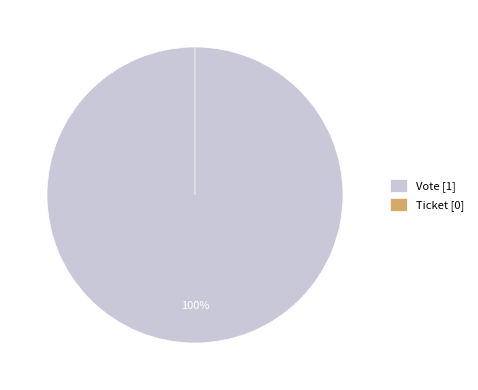

Which category has the biggest portion of the pie?

Vote